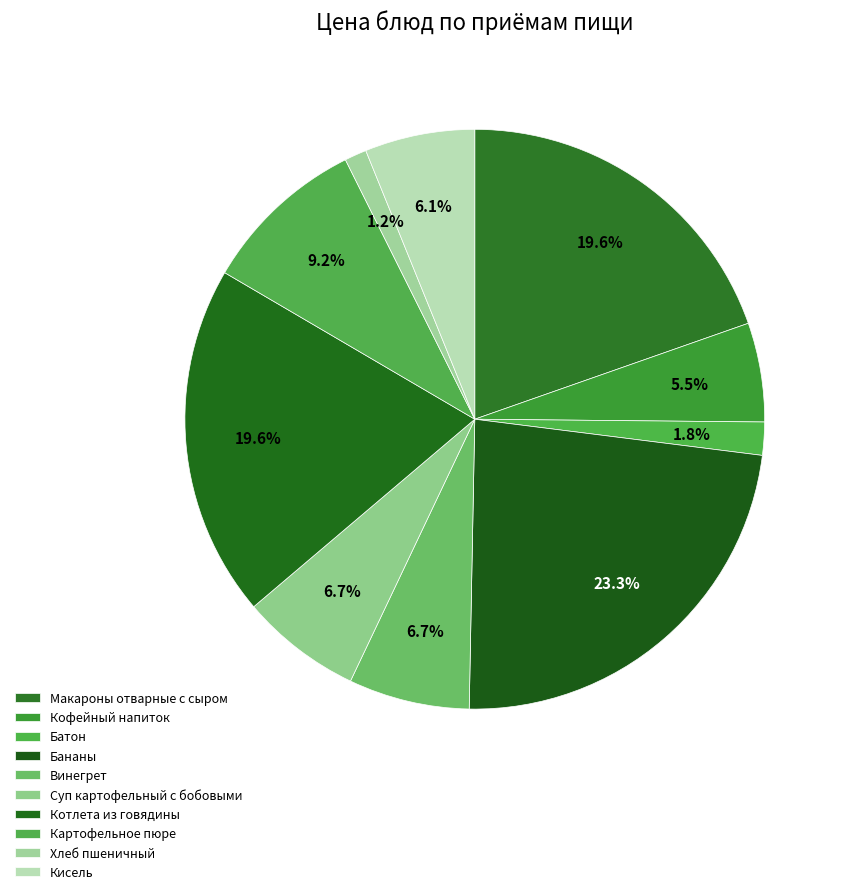

To the nearest percent, what portion does Котлета из говядины represent?

20%